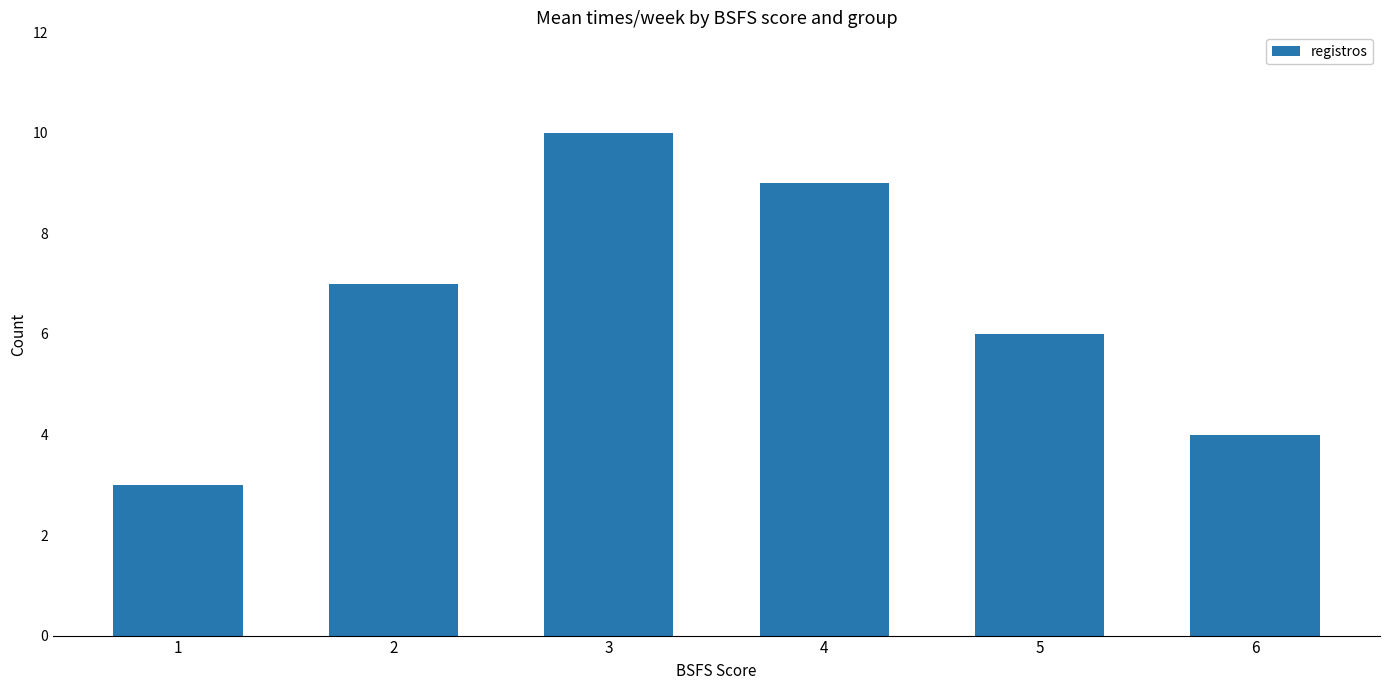

What is the ratio of the value at 1 to the value at 4?

0.3